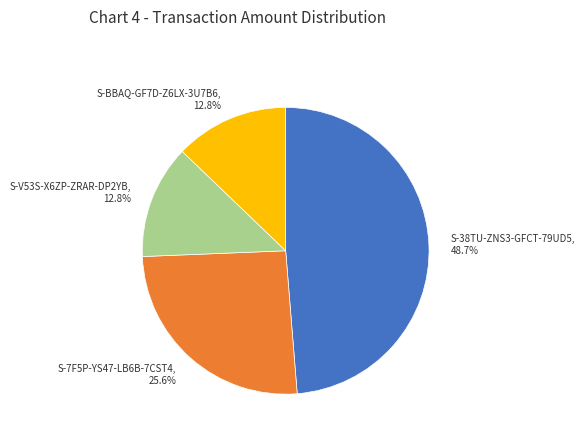

Is there a majority slice in this chart?

No